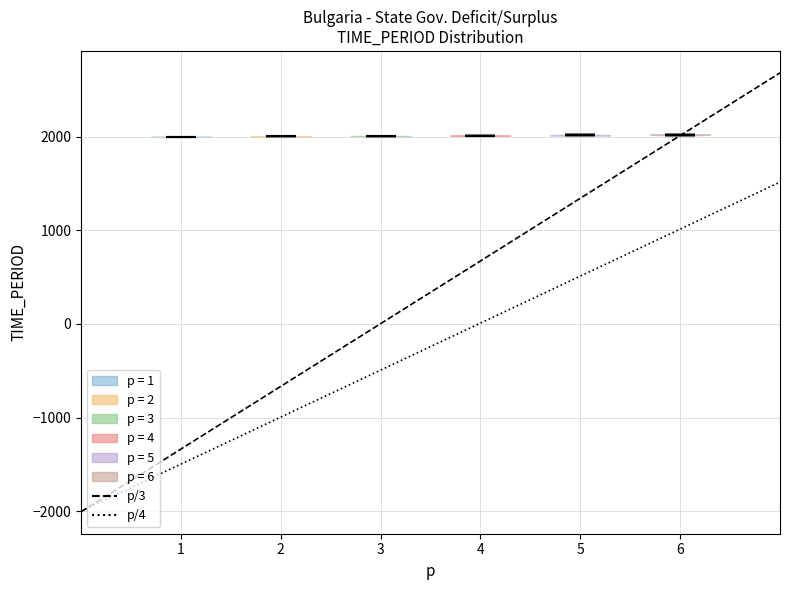

Reading left to right, read every violin against the y-axis: where its median line is, and the lowest and highest points it reaches. The values are not printed on the chart, so give them approximately, as read against the axis.

1: median line 2000, lowest point 2000, highest point 2000
2: median line 2000, lowest point 2000, highest point 2000
3: median line 2000, lowest point 2000, highest point 2000
4: median line 2000, lowest point 2000, highest point 2000
5: median line 2000, lowest point 2000, highest point 2000
6: median line 2000, lowest point 2000, highest point 2000